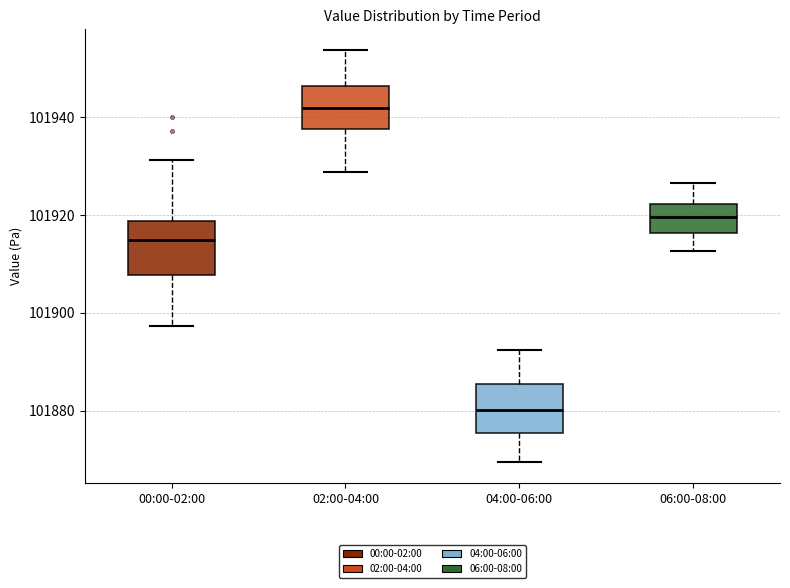

Which box has the lowest median line?

04:00-06:00